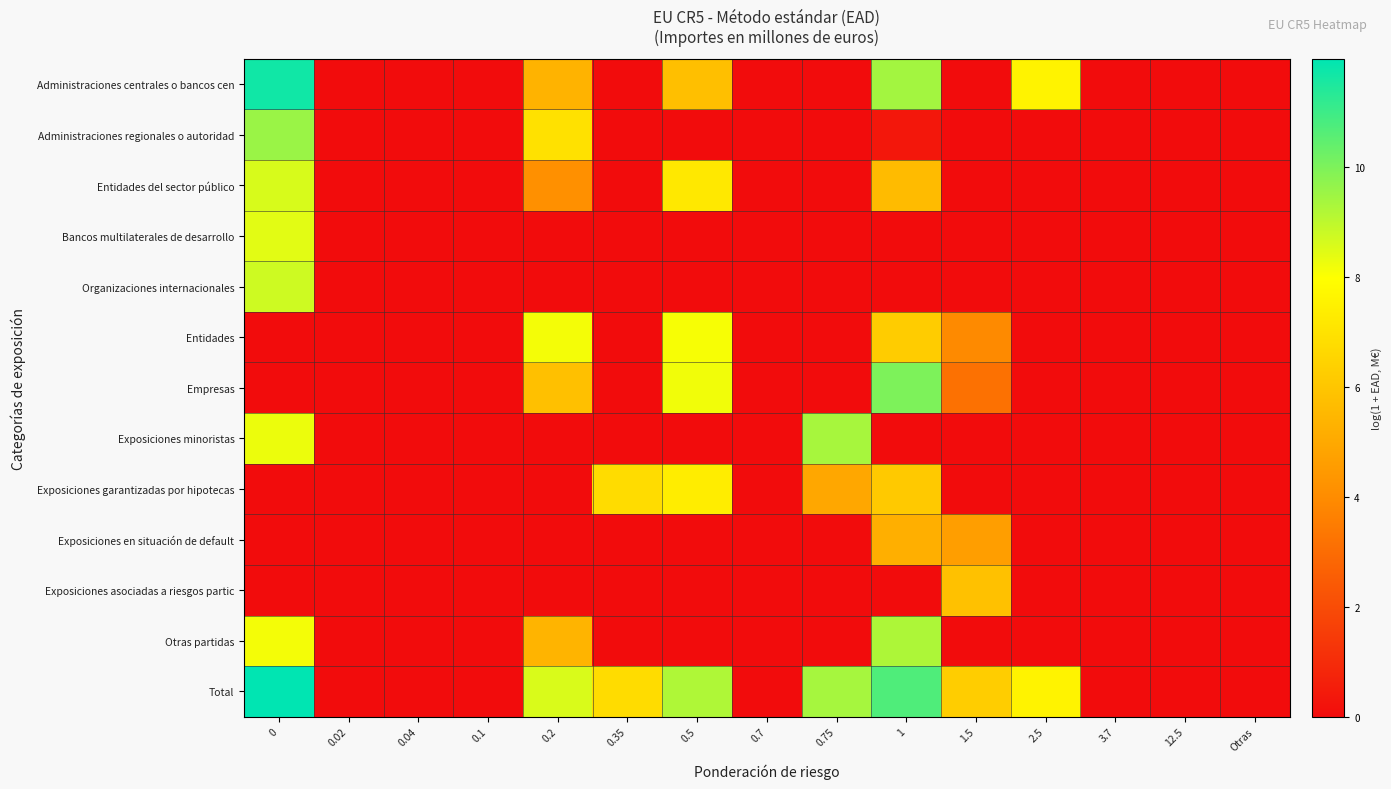

Which series changed the most between 0.2 and Otras?

Total